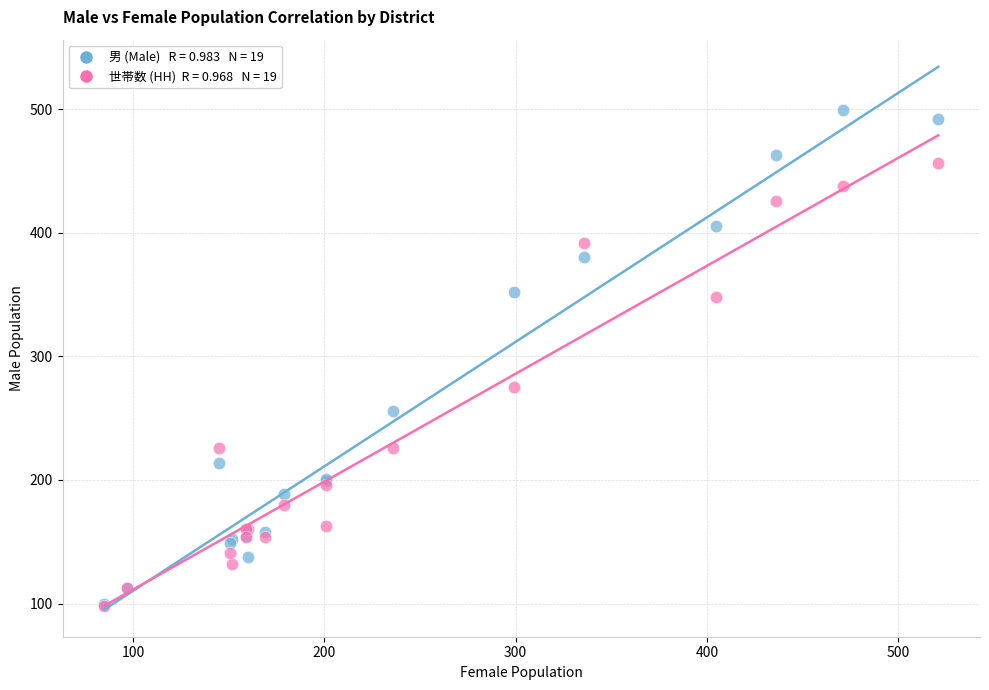

Across all series, what Y value is closest to 298?

275